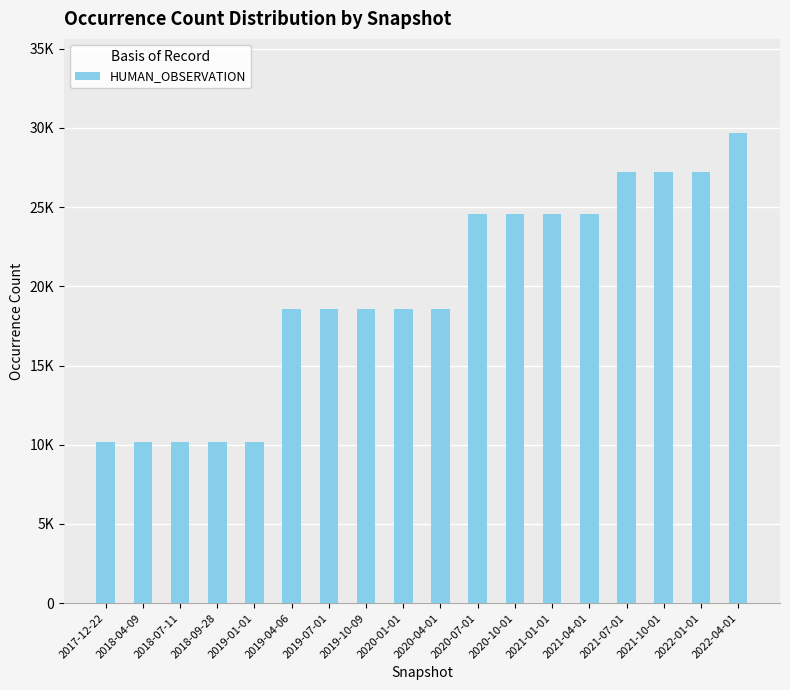

Does the chart contain any negative values?

No